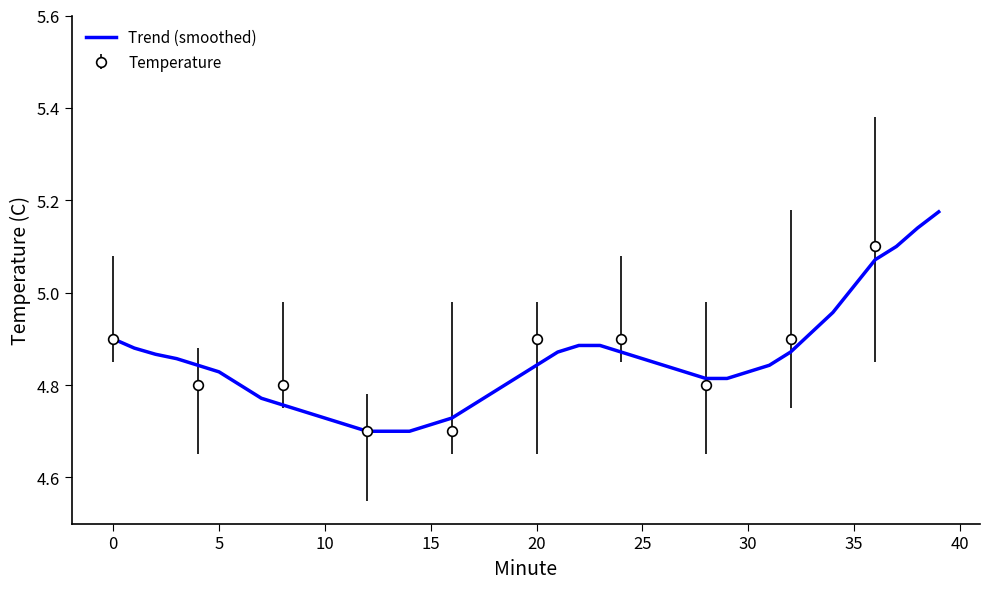

The value at 35 is 5.0. True or false?

True